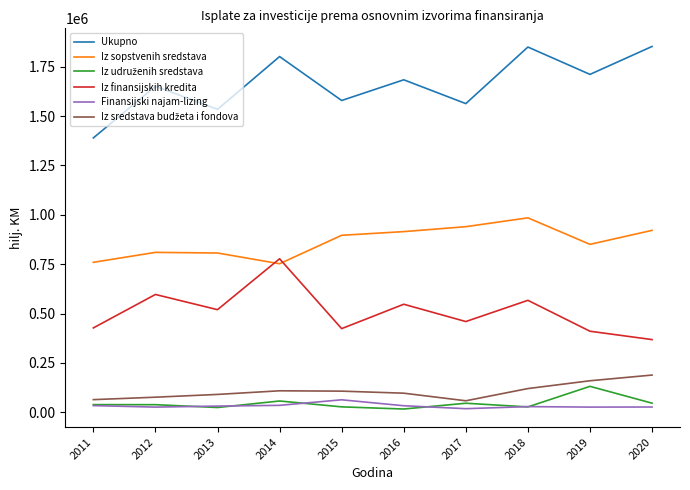

True or false: Iz sopstvenih sredstava and Finansijski najam-lizing intersect in this chart.

False